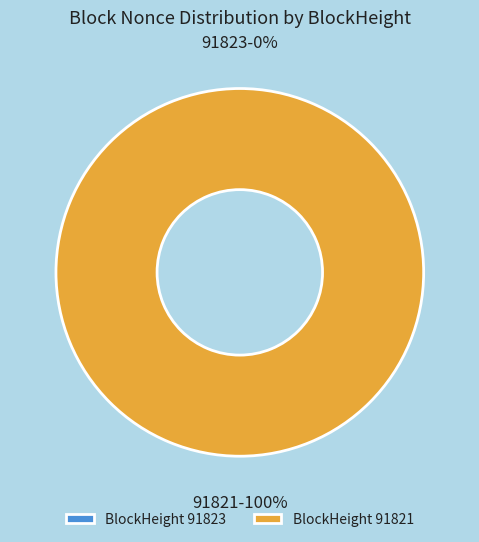

Is it true that 91821 is 100% of the pie?

True